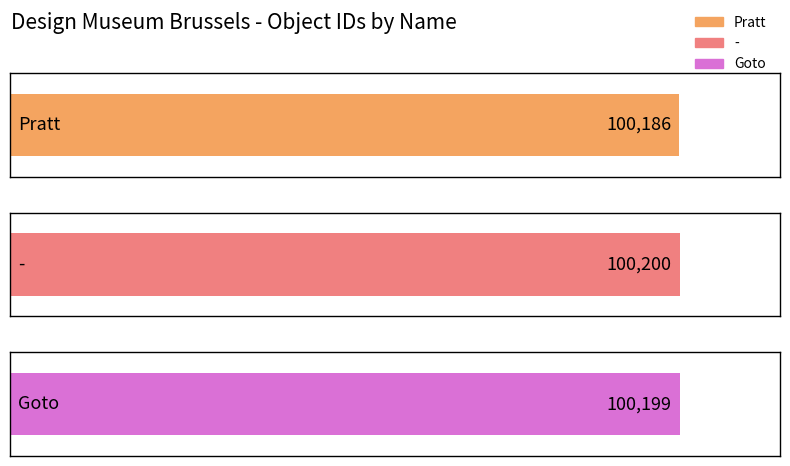

True or false: the data shows 140205 at -.

False